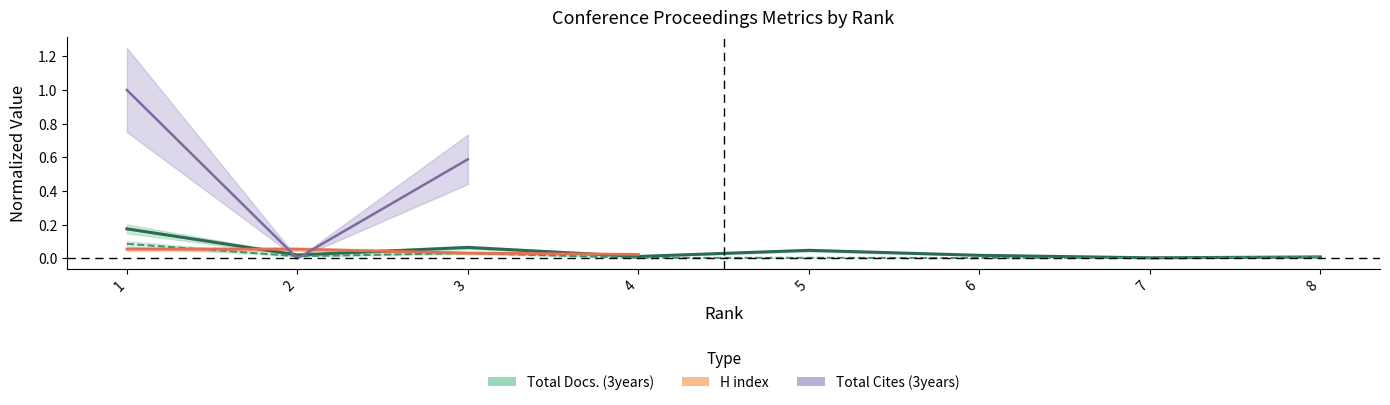

At which category is the sum across all series the highest?

1